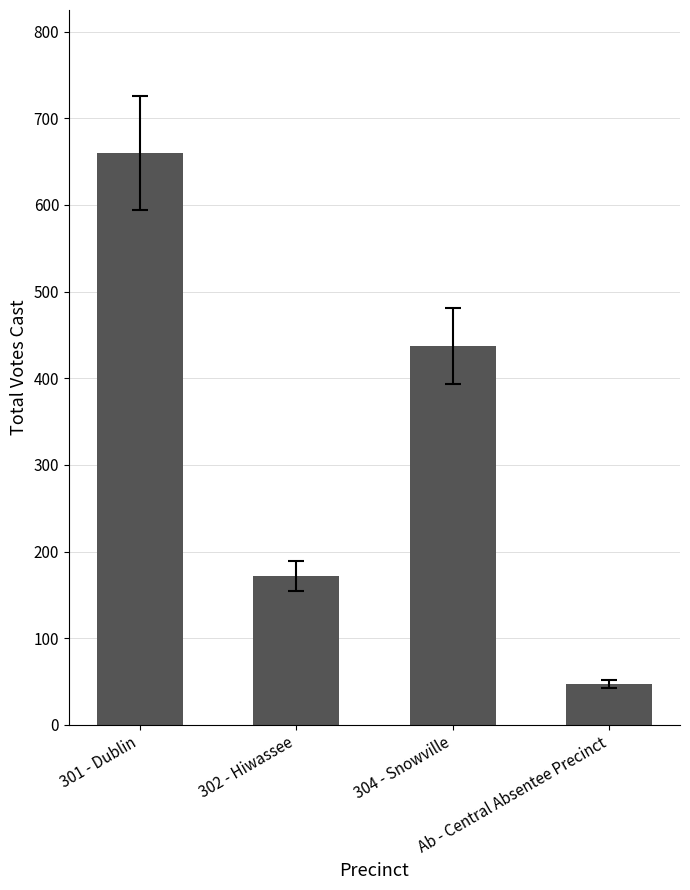

How many distinct data groups are displayed?

1